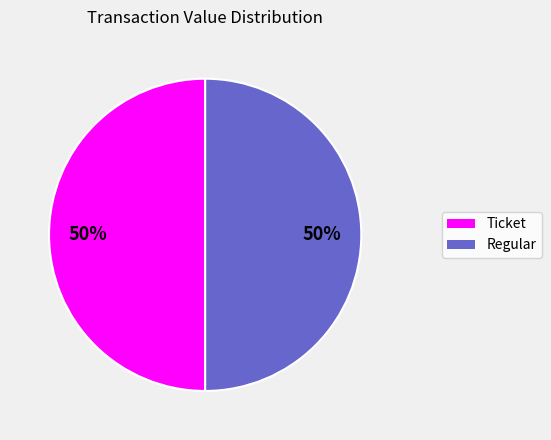

To the nearest percent, what is the difference between the largest and smallest slice percentages?

0%